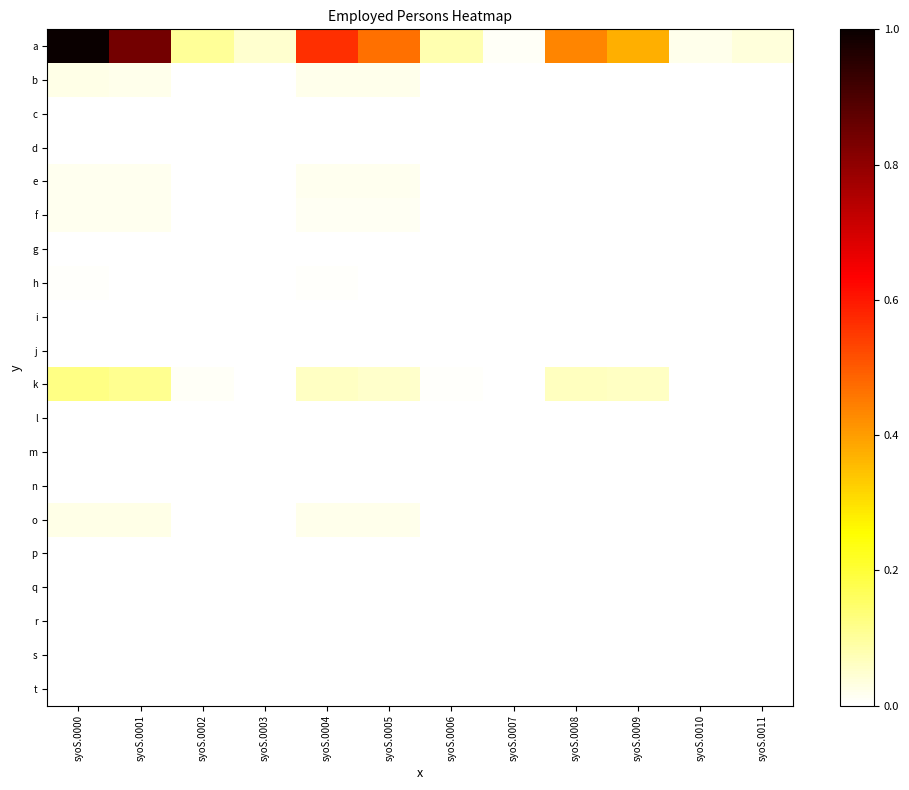

Reading left to right, what are all the values shown in this chart?

a: syoS.0000=1.0	syoS.0001=0.8	syoS.0002=0.1	syoS.0003=0.0	syoS.0004=0.6	syoS.0005=0.5	syoS.0006=0.1	syoS.0007=0.0	syoS.0008=0.4	syoS.0009=0.4	syoS.0010=0.0	syoS.0011=0.0
b: syoS.0000=0.0	syoS.0001=0.0	syoS.0002=0.0	syoS.0003=0.0	syoS.0004=0.0	syoS.0005=0.0	syoS.0006=0.0	syoS.0007=0.0	syoS.0008=0.0	syoS.0009=0.0	syoS.0010=0.0	syoS.0011=0.0
c: syoS.0000=0.0	syoS.0001=0.0	syoS.0002=0.0	syoS.0003=0.0	syoS.0004=0.0	syoS.0005=0.0	syoS.0006=0.0	syoS.0007=0.0	syoS.0008=0.0	syoS.0009=0.0	syoS.0010=0.0	syoS.0011=0.0
d: syoS.0000=0.0	syoS.0001=0.0	syoS.0002=0.0	syoS.0003=0.0	syoS.0004=0.0	syoS.0005=0.0	syoS.0006=0.0	syoS.0007=0.0	syoS.0008=0.0	syoS.0009=0.0	syoS.0010=0.0	syoS.0011=0.0
e: syoS.0000=0.0	syoS.0001=0.0	syoS.0002=0.0	syoS.0003=0.0	syoS.0004=0.0	syoS.0005=0.0	syoS.0006=0.0	syoS.0007=0.0	syoS.0008=0.0	syoS.0009=0.0	syoS.0010=0.0	syoS.0011=0.0
f: syoS.0000=0.0	syoS.0001=0.0	syoS.0002=0.0	syoS.0003=0.0	syoS.0004=0.0	syoS.0005=0.0	syoS.0006=0.0	syoS.0007=0.0	syoS.0008=0.0	syoS.0009=0.0	syoS.0010=0.0	syoS.0011=0.0
g: syoS.0000=0.0	syoS.0001=0.0	syoS.0002=0.0	syoS.0003=0.0	syoS.0004=0.0	syoS.0005=0.0	syoS.0006=0.0	syoS.0007=0.0	syoS.0008=0.0	syoS.0009=0.0	syoS.0010=0.0	syoS.0011=0.0
h: syoS.0000=0.0	syoS.0001=0.0	syoS.0002=0.0	syoS.0003=0.0	syoS.0004=0.0	syoS.0005=0.0	syoS.0006=0.0	syoS.0007=0.0	syoS.0008=0.0	syoS.0009=0.0	syoS.0010=0.0	syoS.0011=0.0
i: syoS.0000=0.0	syoS.0001=0.0	syoS.0002=0.0	syoS.0003=0.0	syoS.0004=0.0	syoS.0005=0.0	syoS.0006=0.0	syoS.0007=0.0	syoS.0008=0.0	syoS.0009=0.0	syoS.0010=0.0	syoS.0011=0.0
j: syoS.0000=0.0	syoS.0001=0.0	syoS.0002=0.0	syoS.0003=0.0	syoS.0004=0.0	syoS.0005=0.0	syoS.0006=0.0	syoS.0007=0.0	syoS.0008=0.0	syoS.0009=0.0	syoS.0010=0.0	syoS.0011=0.0
k: syoS.0000=0.1	syoS.0001=0.1	syoS.0002=0.0	syoS.0003=0.0	syoS.0004=0.1	syoS.0005=0.1	syoS.0006=0.0	syoS.0007=0.0	syoS.0008=0.1	syoS.0009=0.1	syoS.0010=0.0	syoS.0011=0.0
l: syoS.0000=0.0	syoS.0001=0.0	syoS.0002=0.0	syoS.0003=0.0	syoS.0004=0.0	syoS.0005=0.0	syoS.0006=0.0	syoS.0007=0.0	syoS.0008=0.0	syoS.0009=0.0	syoS.0010=0.0	syoS.0011=0.0
m: syoS.0000=0.0	syoS.0001=0.0	syoS.0002=0.0	syoS.0003=0.0	syoS.0004=0.0	syoS.0005=0.0	syoS.0006=0.0	syoS.0007=0.0	syoS.0008=0.0	syoS.0009=0.0	syoS.0010=0.0	syoS.0011=0.0
n: syoS.0000=0.0	syoS.0001=0.0	syoS.0002=0.0	syoS.0003=0.0	syoS.0004=0.0	syoS.0005=0.0	syoS.0006=0.0	syoS.0007=0.0	syoS.0008=0.0	syoS.0009=0.0	syoS.0010=0.0	syoS.0011=0.0
o: syoS.0000=0.0	syoS.0001=0.0	syoS.0002=0.0	syoS.0003=0.0	syoS.0004=0.0	syoS.0005=0.0	syoS.0006=0.0	syoS.0007=0.0	syoS.0008=0.0	syoS.0009=0.0	syoS.0010=0.0	syoS.0011=0.0
p: syoS.0000=0.0	syoS.0001=0.0	syoS.0002=0.0	syoS.0003=0.0	syoS.0004=0.0	syoS.0005=0.0	syoS.0006=0.0	syoS.0007=0.0	syoS.0008=0.0	syoS.0009=0.0	syoS.0010=0.0	syoS.0011=0.0
q: syoS.0000=0.0	syoS.0001=0.0	syoS.0002=0.0	syoS.0003=0.0	syoS.0004=0.0	syoS.0005=0.0	syoS.0006=0.0	syoS.0007=0.0	syoS.0008=0.0	syoS.0009=0.0	syoS.0010=0.0	syoS.0011=0.0
r: syoS.0000=0.0	syoS.0001=0.0	syoS.0002=0.0	syoS.0003=0.0	syoS.0004=0.0	syoS.0005=0.0	syoS.0006=0.0	syoS.0007=0.0	syoS.0008=0.0	syoS.0009=0.0	syoS.0010=0.0	syoS.0011=0.0
s: syoS.0000=0.0	syoS.0001=0.0	syoS.0002=0.0	syoS.0003=0.0	syoS.0004=0.0	syoS.0005=0.0	syoS.0006=0.0	syoS.0007=0.0	syoS.0008=0.0	syoS.0009=0.0	syoS.0010=0.0	syoS.0011=0.0
t: syoS.0000=0.0	syoS.0001=0.0	syoS.0002=0.0	syoS.0003=0.0	syoS.0004=0.0	syoS.0005=0.0	syoS.0006=0.0	syoS.0007=0.0	syoS.0008=0.0	syoS.0009=0.0	syoS.0010=0.0	syoS.0011=0.0